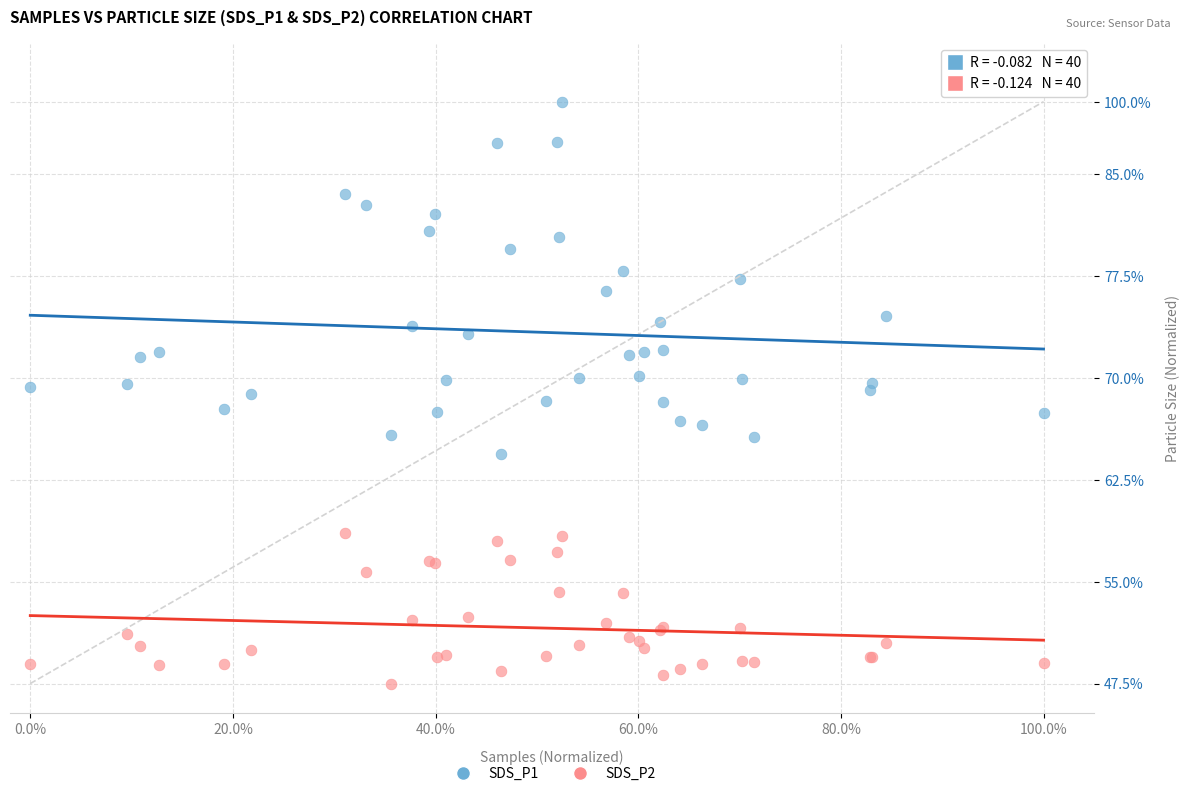

What are all the series names shown in the legend?

SDS_P1, SDS_P2